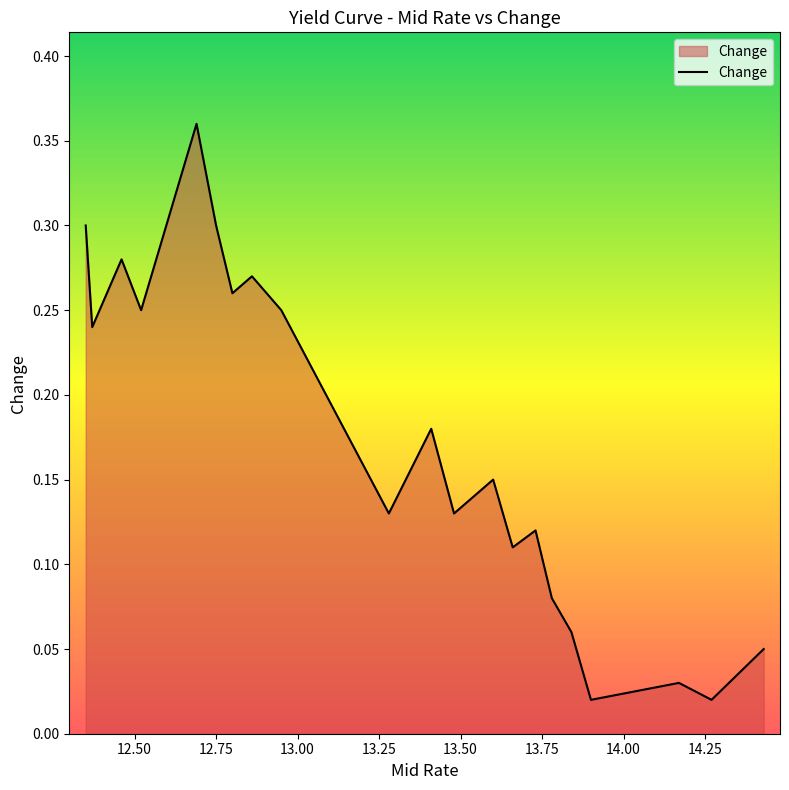

What is the value of the 11th point from the left?

0.2